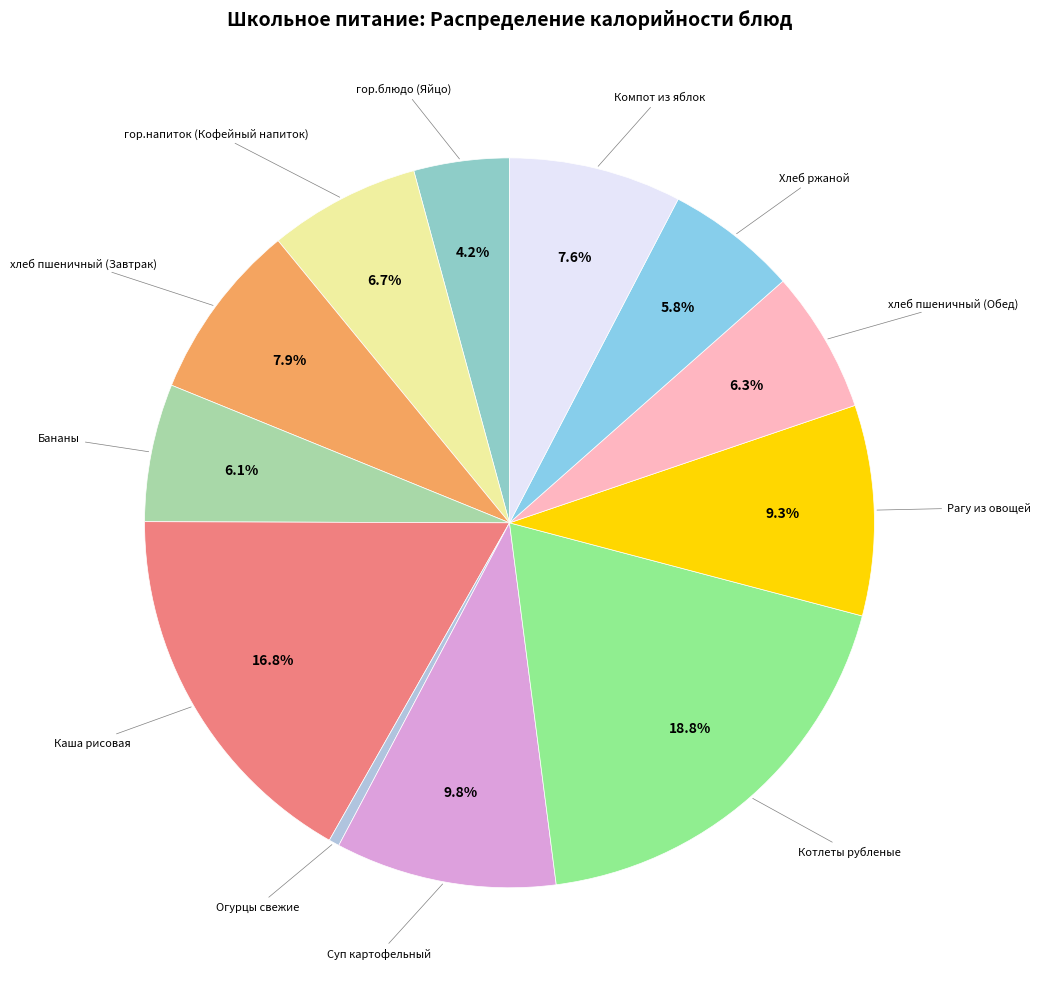

Which slice is the largest?

Котлеты рубленые